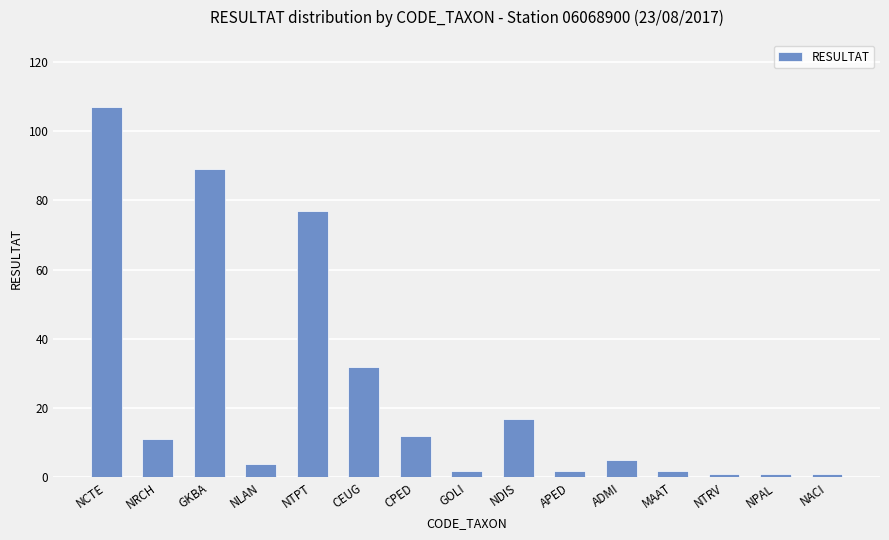

Are the bars grouped side by side (vs. stacked)?

No